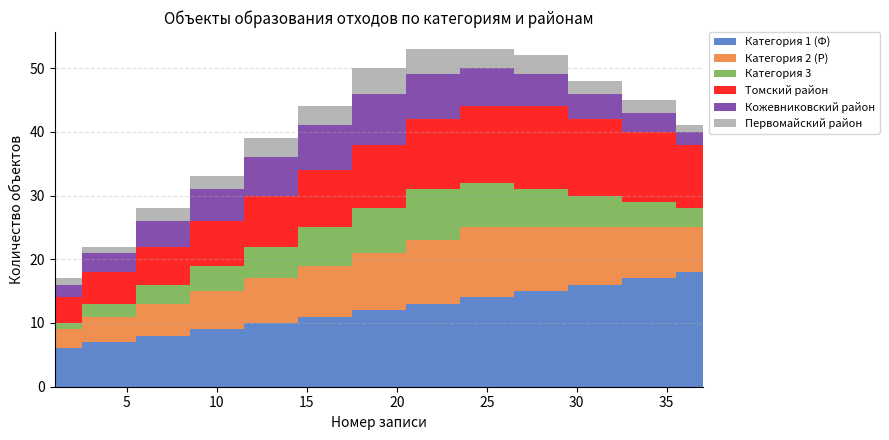

Reading left to right, transcribe all the data shown in this chart.

Категория 1 (Ф): 6	7	8	9	10	11	12	13	14	15	16	17	18
Категория 2 (Р): 3	4	5	6	7	8	9	10	11	10	9	8	7
Категория 3: 1	2	3	4	5	6	7	8	7	6	5	4	3
Томский район: 4	5	6	7	8	9	10	11	12	13	12	11	10
Кожевниковский район: 2	3	4	5	6	7	8	7	6	5	4	3	2
Первомайский район: 1	1	2	2	3	3	4	4	3	3	2	2	1